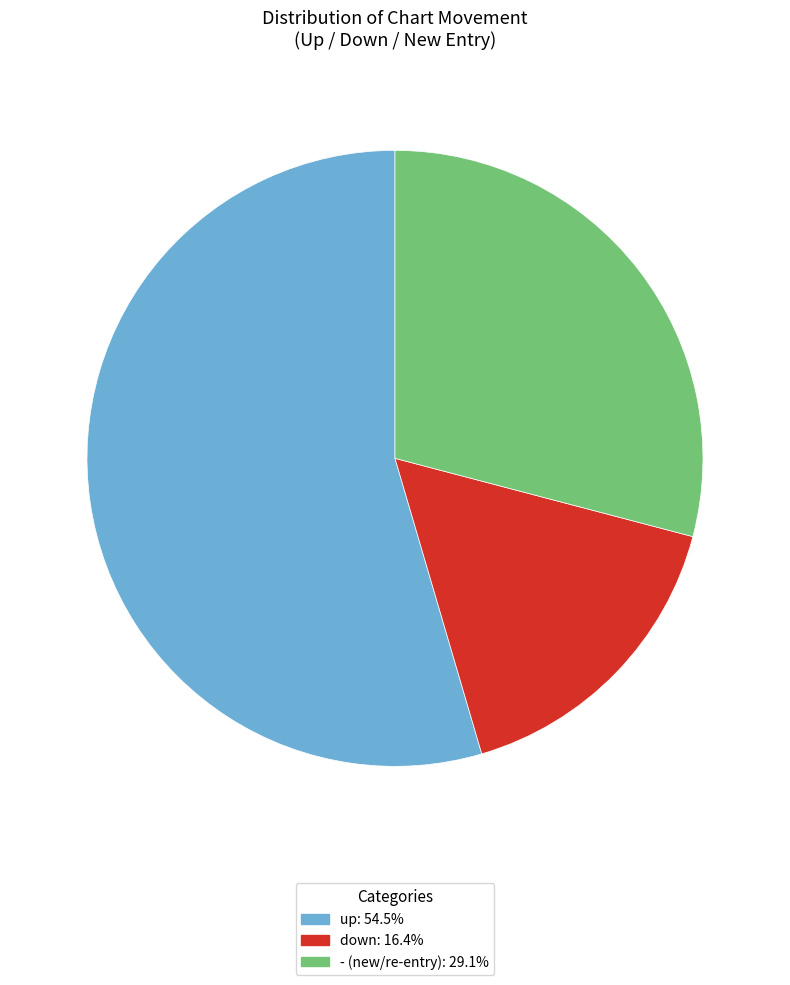

Which category has the biggest portion of the pie?

up